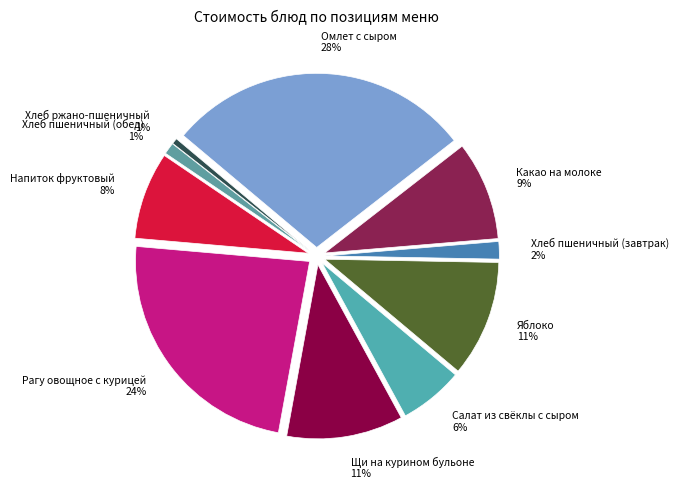

Is Щи на курином бульоне the majority of the pie?

No